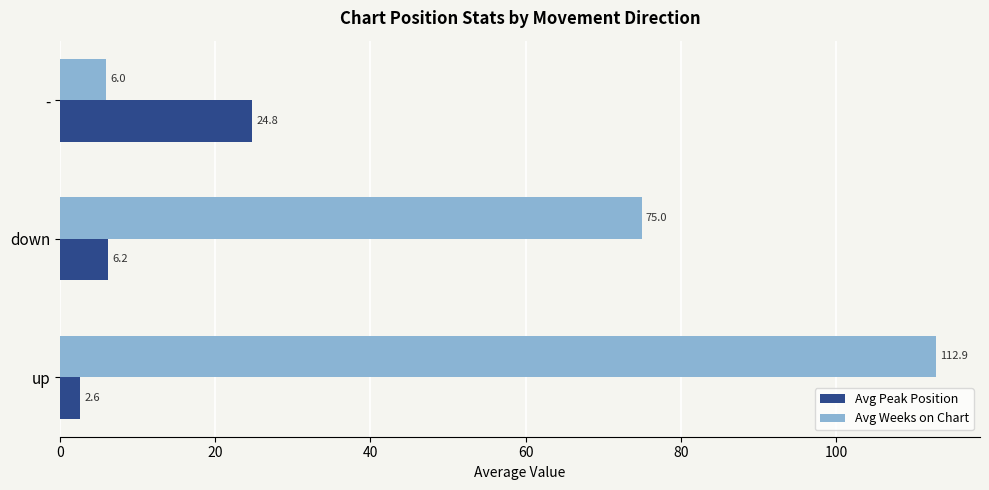

The value of Avg Weeks on Chart at - is 6.0. True or false?

True